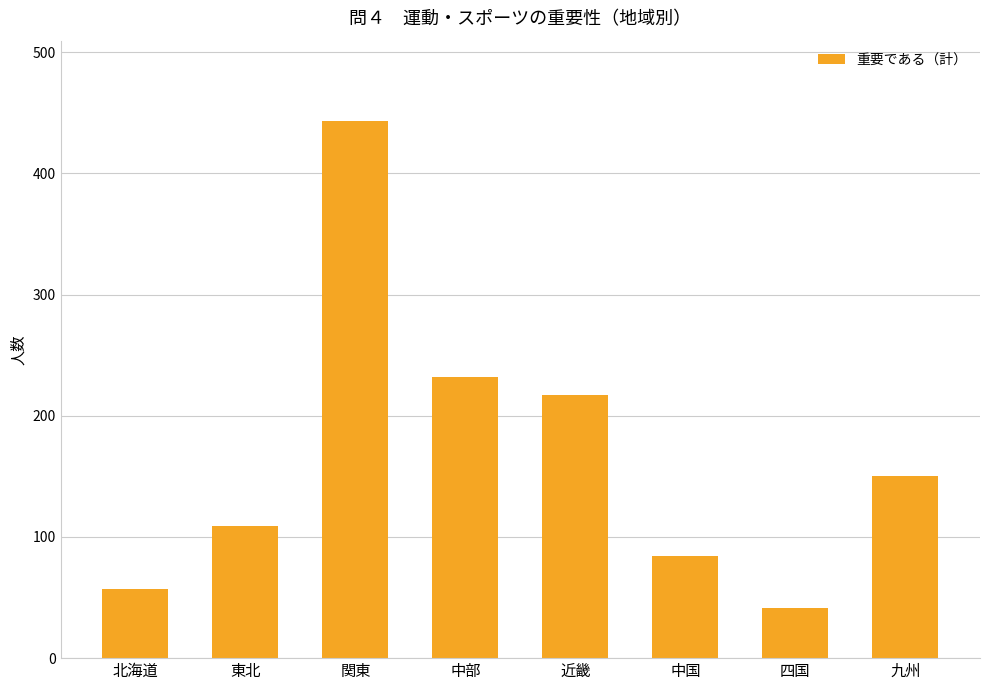

Reading left to right, extract all data points from this chart.

北海道=57	東北=109	関東=443	中部=232	近畿=217	中国=84	四国=41	九州=150